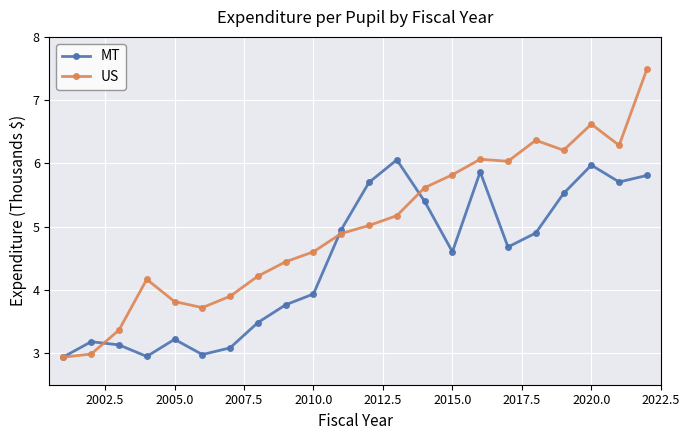

After their last crossing, which series has the higher values: MT or US?

US